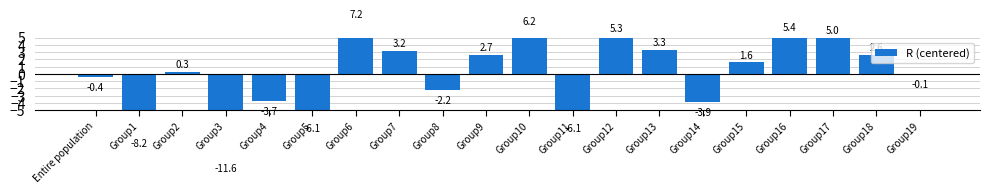

What is the label of the 18th bar from the left?

Group17